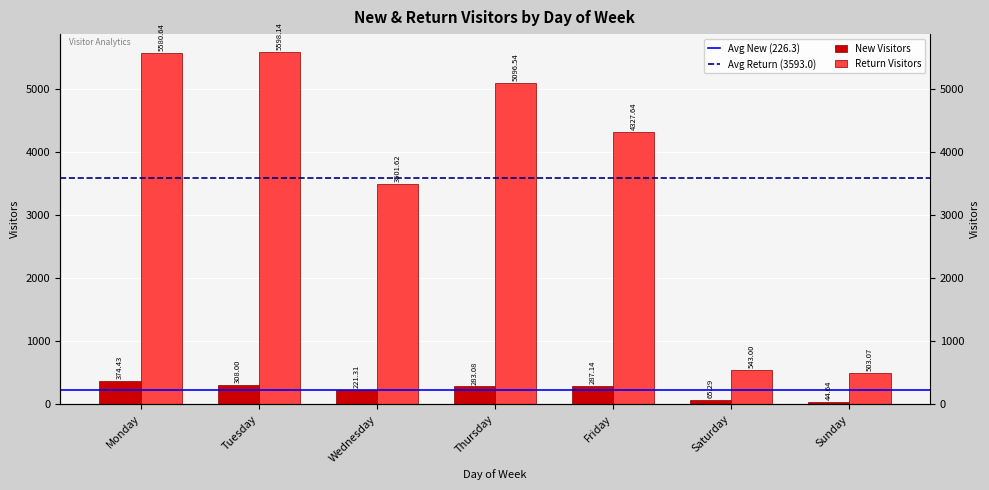

Which series changed the most between Monday and Friday?

Return Visitors